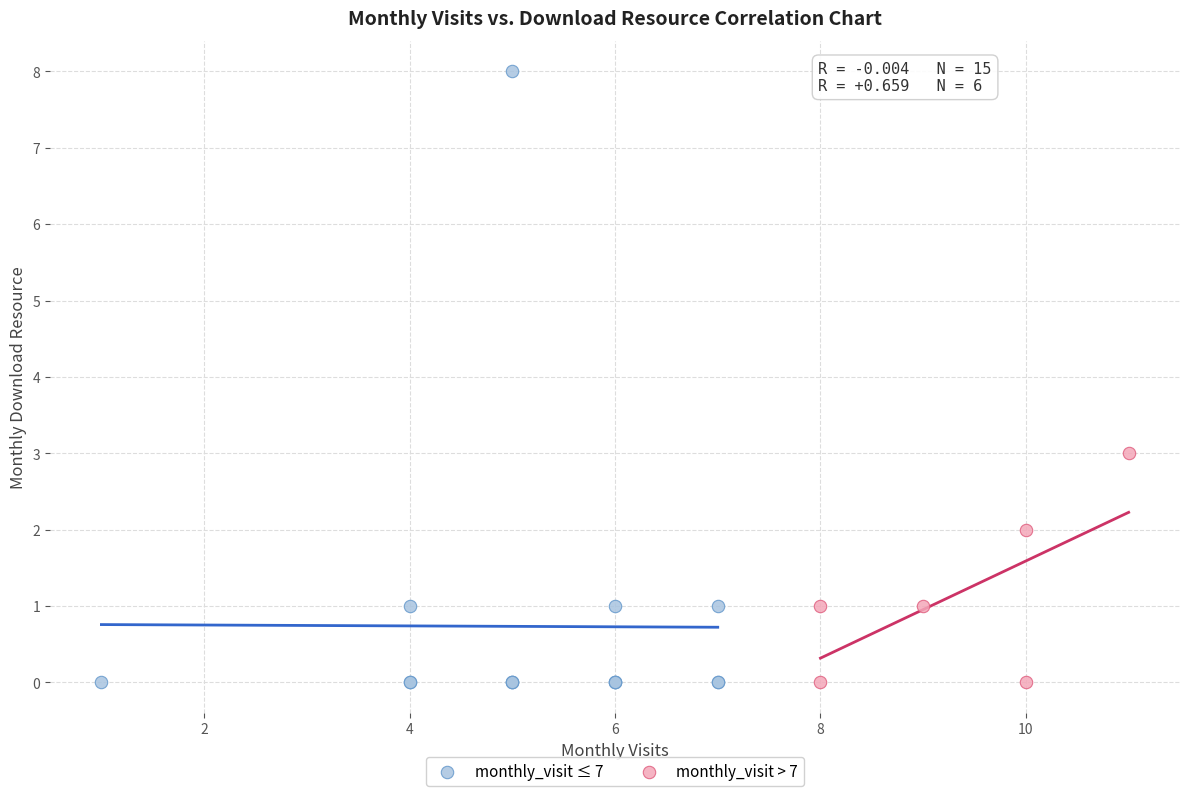

Which series has the widest spread of Y values?

monthly_visit ≤ 7